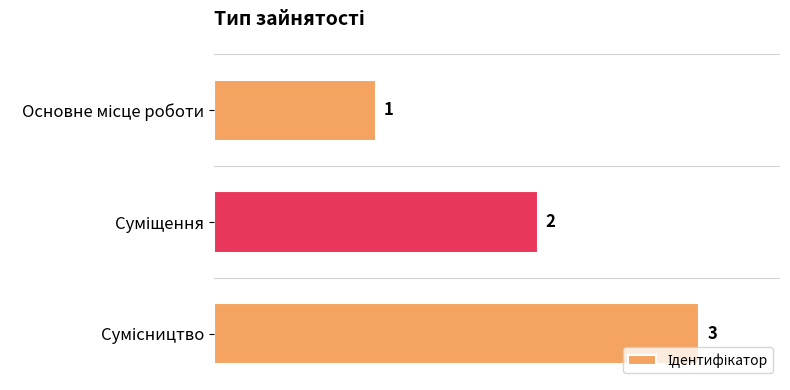

What is the maximum value shown in the chart?

3